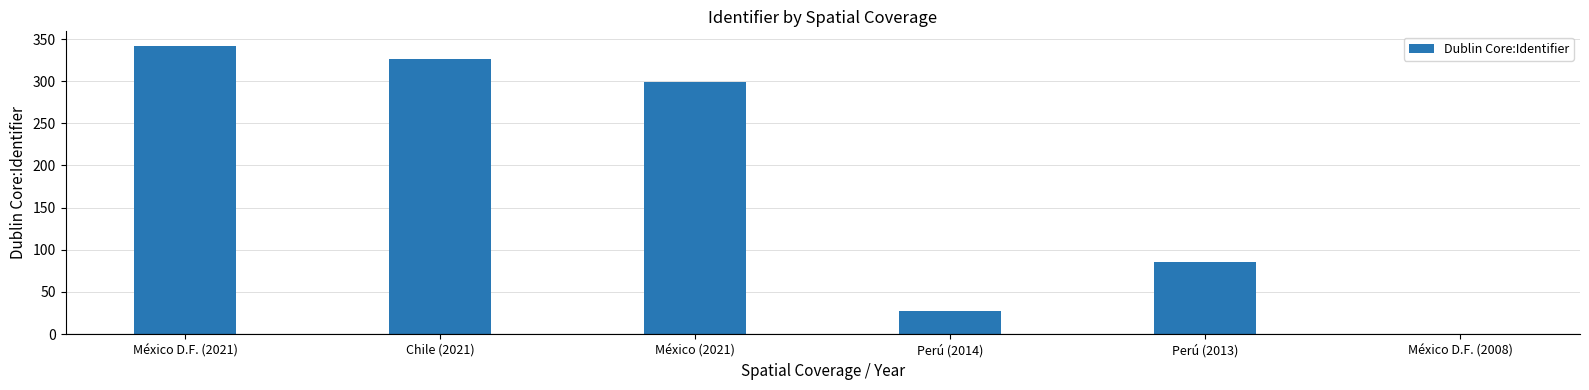

Reading right to left, list all the values displayed in this chart.

0	85	27	299	326	342